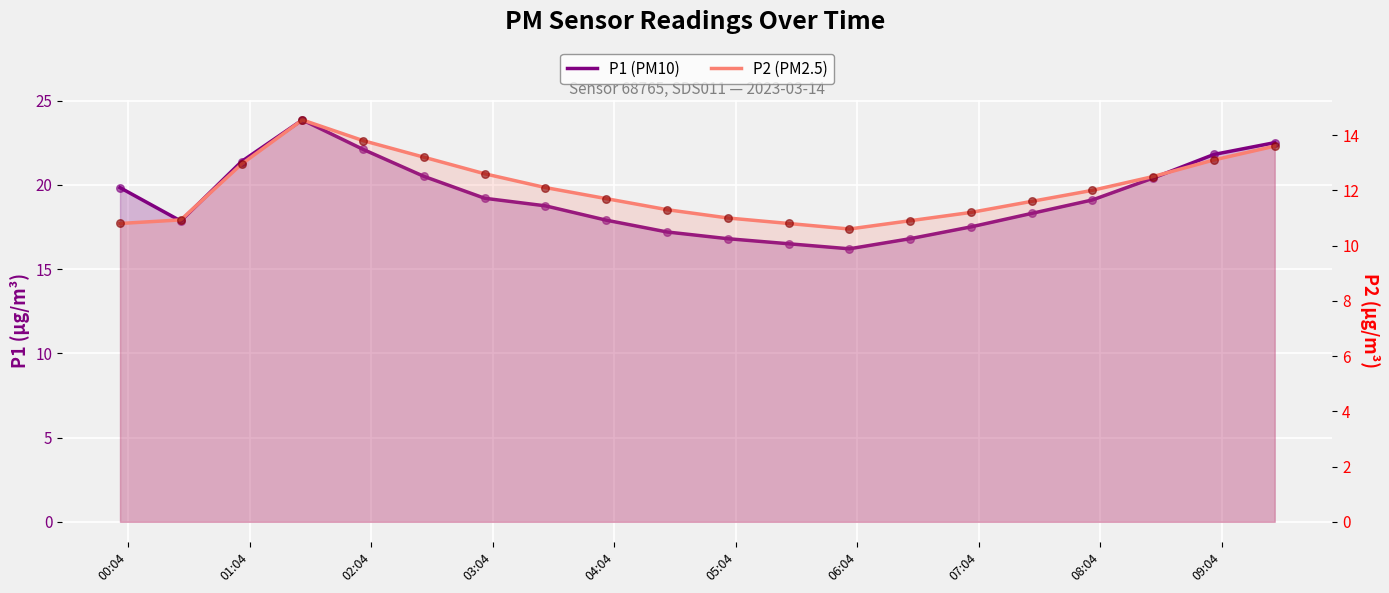

Is the value of P2 (PM2.5) at 12 greater than the value of P1 (PM10) at 17?

No